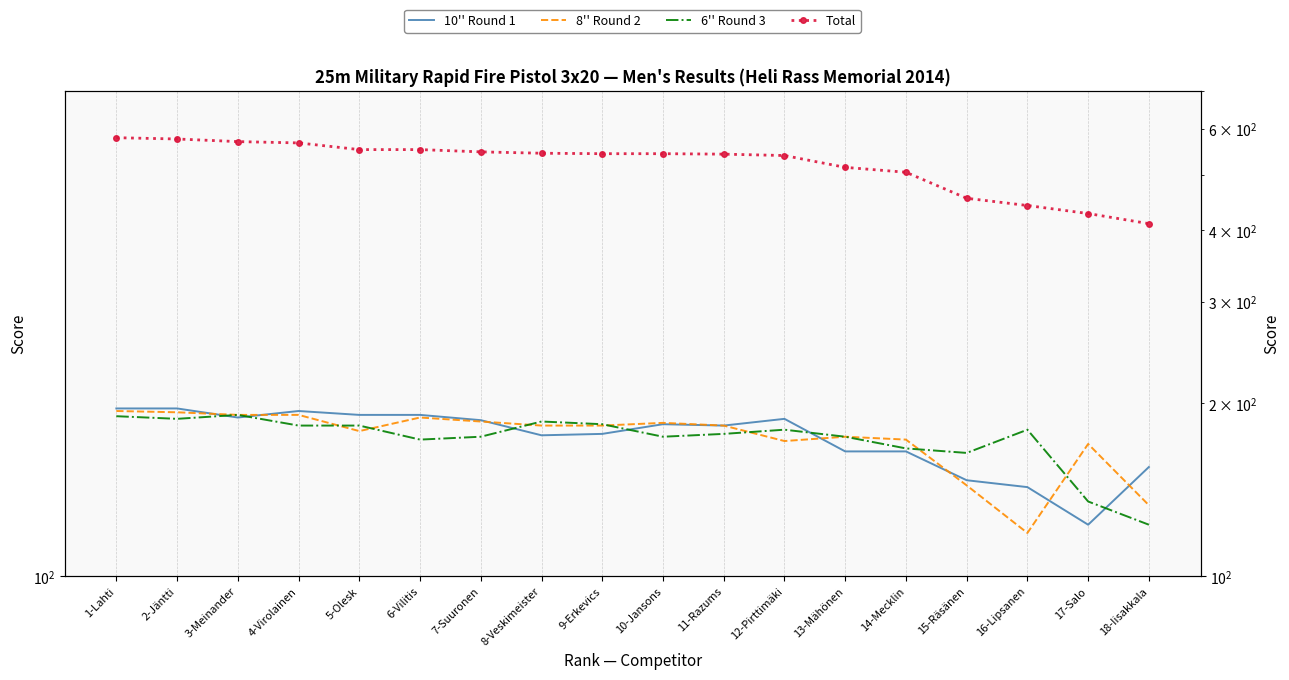

Reading left to right, what are all the values shown in this chart?

10'' Round 1: 1-Lahti=196	2-Jäntti=196	3-Meinander=189	4-Virolainen=194	5-Olesk=191	6-Vilitis=191	7-Suuronen=187	8-Veskimeister=176	9-Erkevics=177	10-Jansons=184	11-Razums=183	12-Pirttimäki=188	13-Mähönen=165	14-Mecklin=165	15-Räsänen=147	16-Lipsanen=143	17-Salo=123	18-Iisakkala=155
8'' Round 2: 1-Lahti=194	2-Jäntti=193	3-Meinander=191	4-Virolainen=191	5-Olesk=179	6-Vilitis=189	7-Suuronen=186	8-Veskimeister=183	9-Erkevics=183	10-Jansons=185	11-Razums=183	12-Pirttimäki=172	13-Mähönen=175	14-Mecklin=173	15-Räsänen=144	16-Lipsanen=119	17-Salo=170	18-Iisakkala=133
6'' Round 3: 1-Lahti=190	2-Jäntti=188	3-Meinander=191	4-Virolainen=183	5-Olesk=183	6-Vilitis=173	7-Suuronen=175	8-Veskimeister=186	9-Erkevics=184	10-Jansons=175	11-Razums=177	12-Pirttimäki=180	13-Mähönen=175	14-Mecklin=167	15-Räsänen=164	16-Lipsanen=180	17-Salo=135	18-Iisakkala=123
Total: 1-Lahti=580	2-Jäntti=577	3-Meinander=571	4-Virolainen=568	5-Olesk=553	6-Vilitis=553	7-Suuronen=548	8-Veskimeister=545	9-Erkevics=544	10-Jansons=544	11-Razums=543	12-Pirttimäki=540	13-Mähönen=515	14-Mecklin=505	15-Räsänen=455	16-Lipsanen=442	17-Salo=428	18-Iisakkala=411